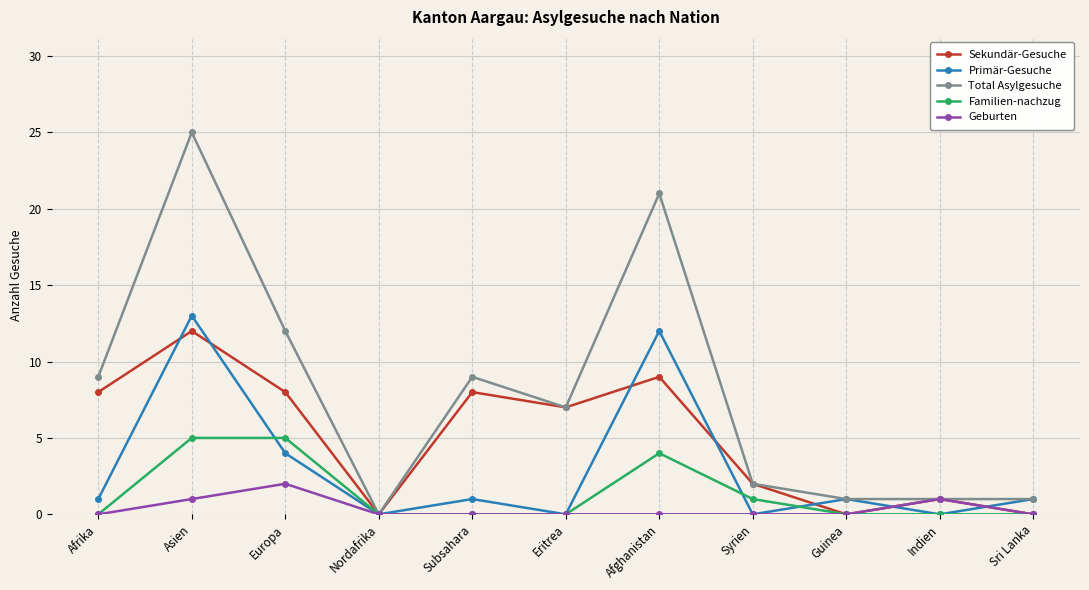

What position from the right is Syrien?

4